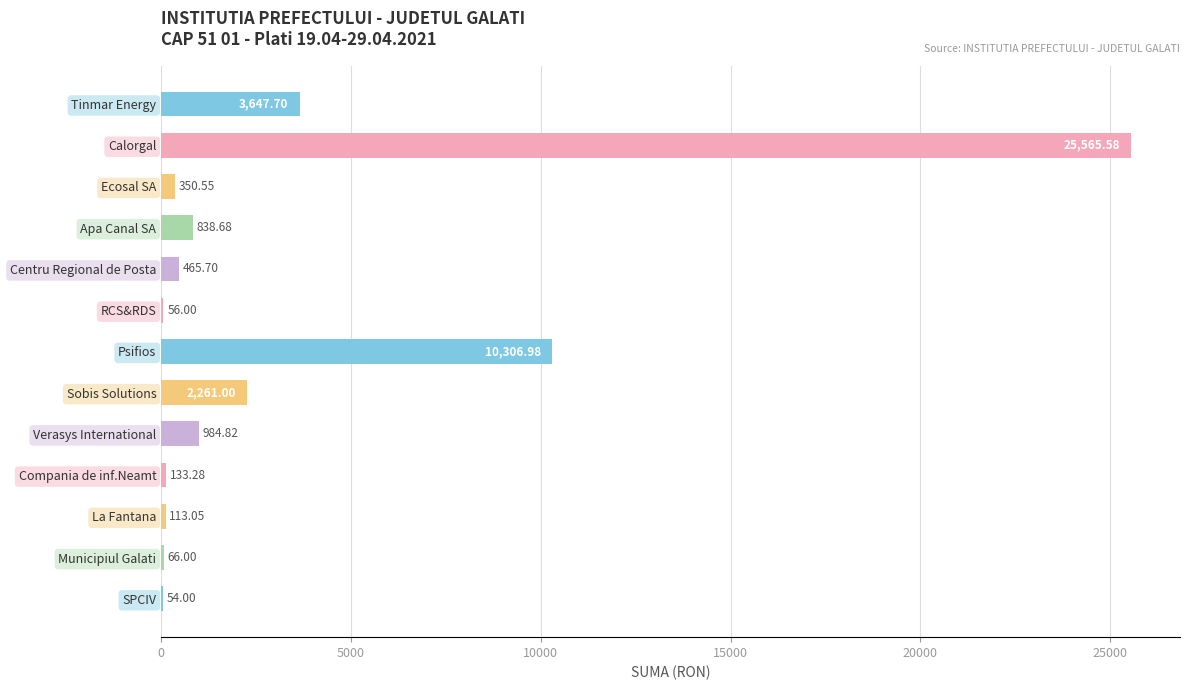

At which category does the chart reach its peak across all series?

Calorgal